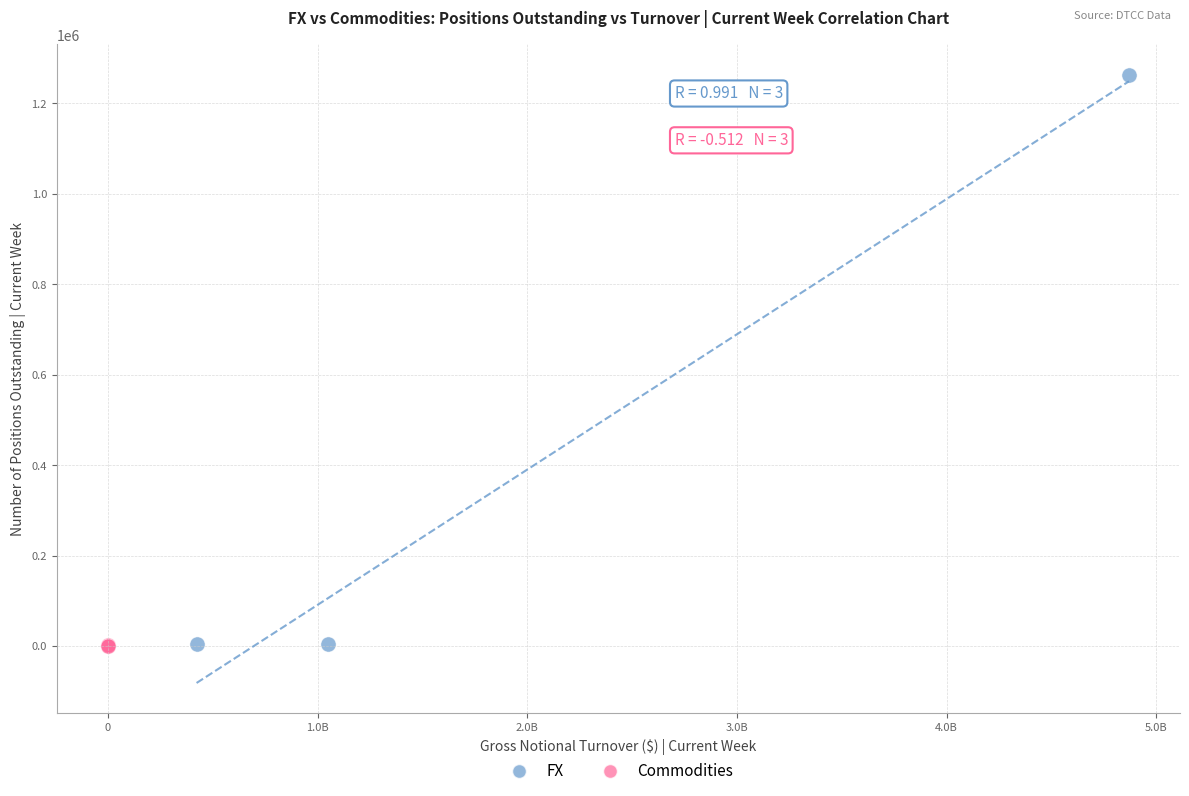

Which series has the largest Y range (max minus min)?

FX